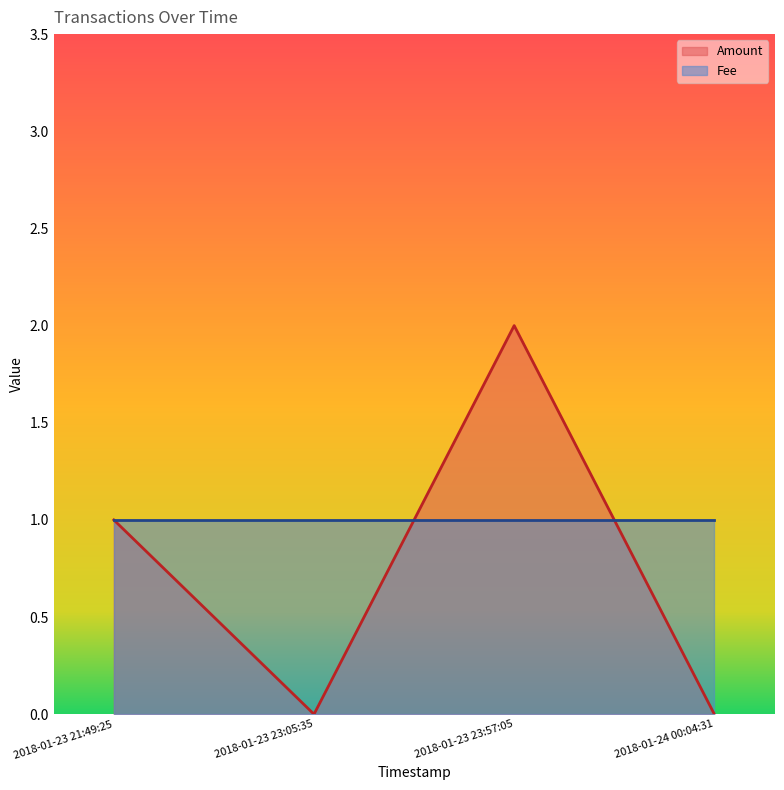

After their last crossing, which series has the higher values: Fee or Amount?

Fee